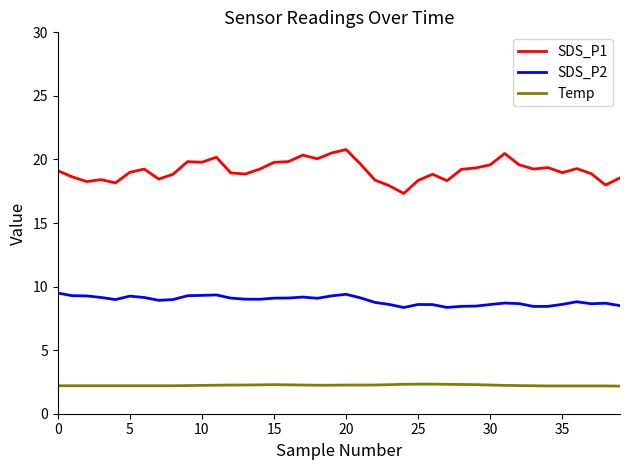

What are all the series names shown in the legend?

SDS_P1, SDS_P2, Temp